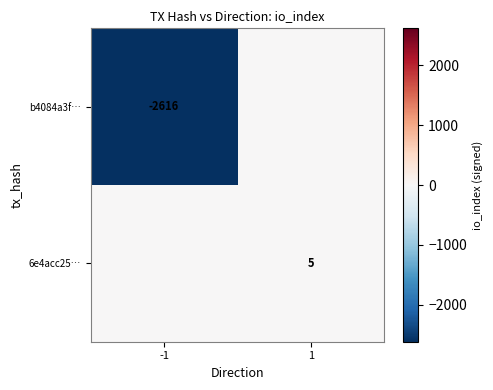

Is it true that 6e4acc25… equals 2 at 1?

False